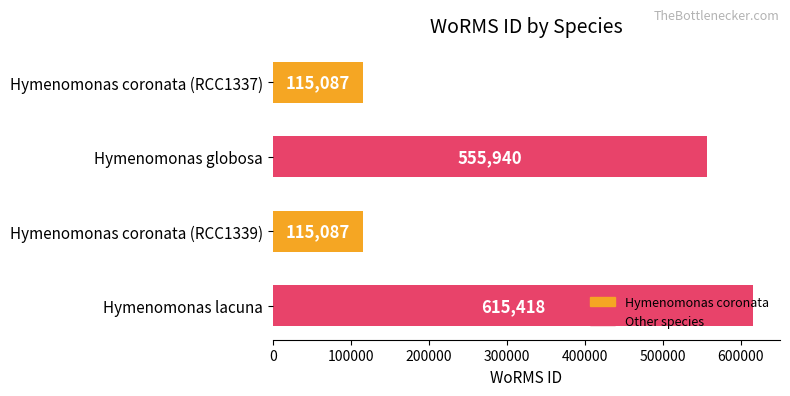

Is it true that the value at Hymenomonas coronata (RCC1337) is 115087?

True